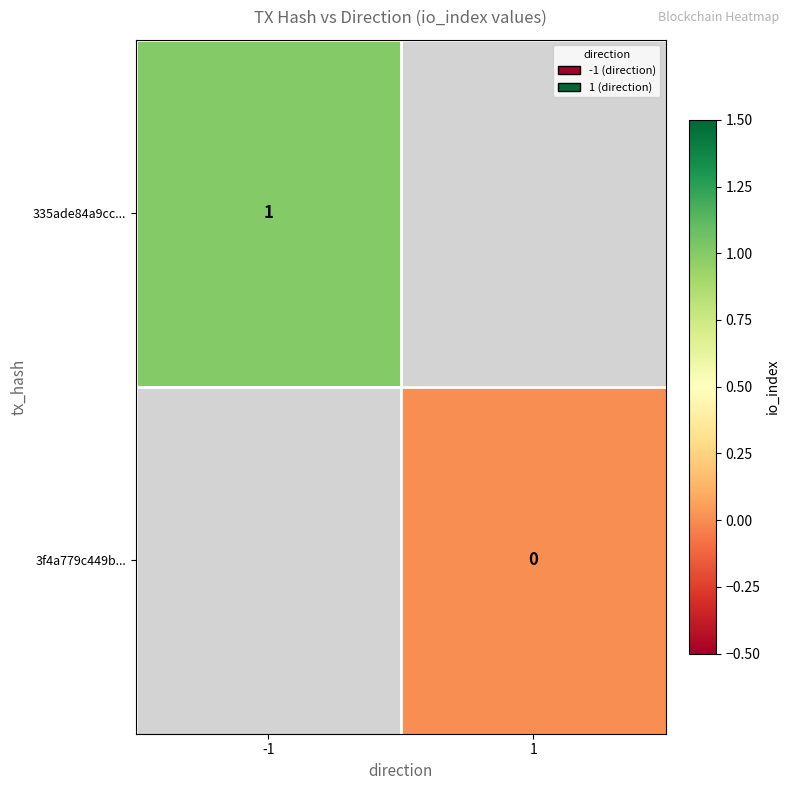

Is the value of 3f4a779c449b... at -1 greater than the value of 335ade84a9cc... at -1?

No